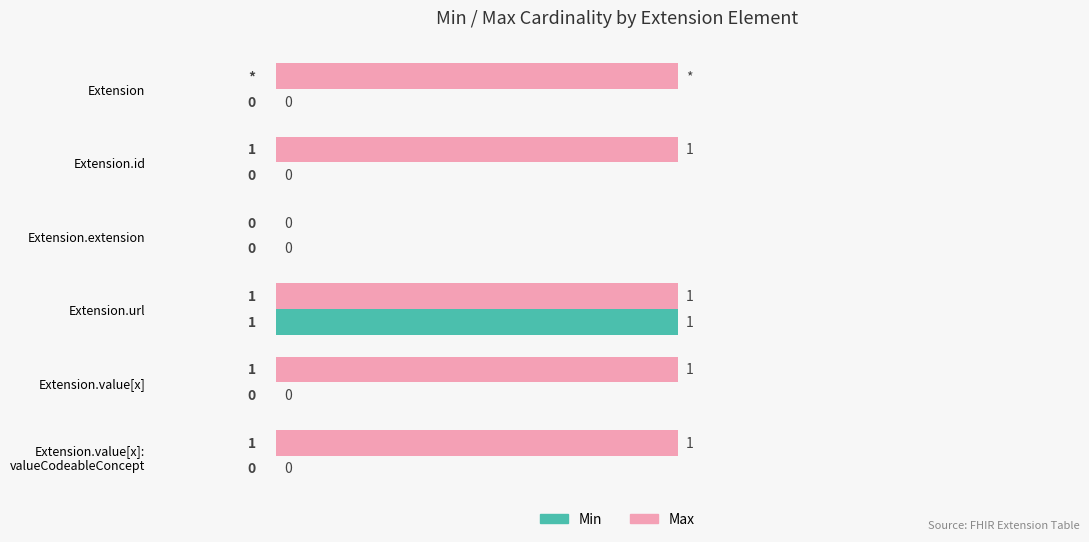

At which label is Max closest to 0?

Extension.extension